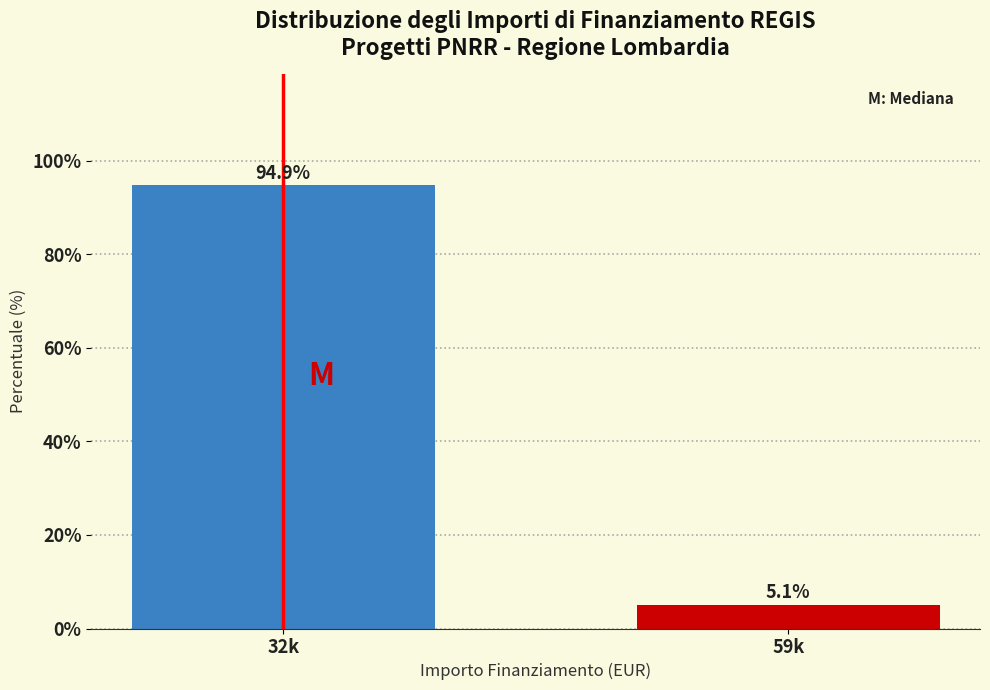

Reading left to right, transcribe all the data shown in this chart.

32k=94.9	59k=5.1